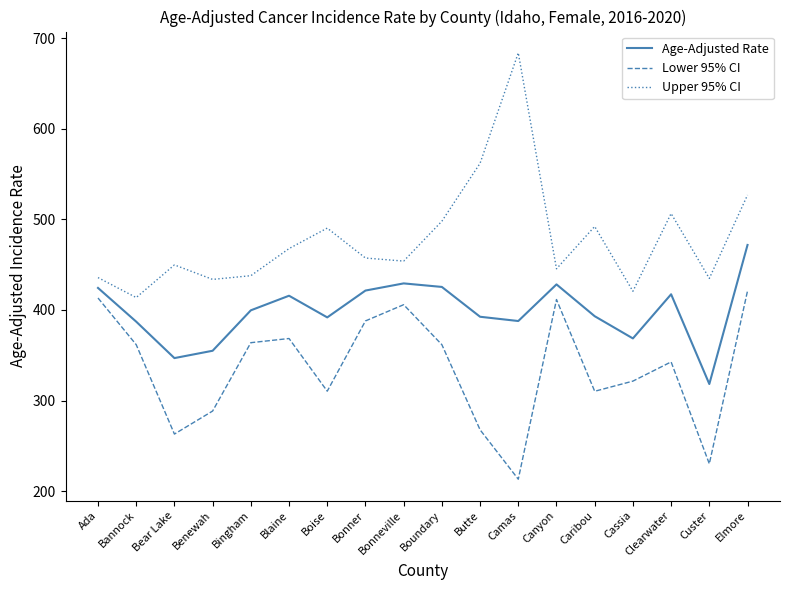

Which series has the largest range (max minus min)?

Upper 95% CI